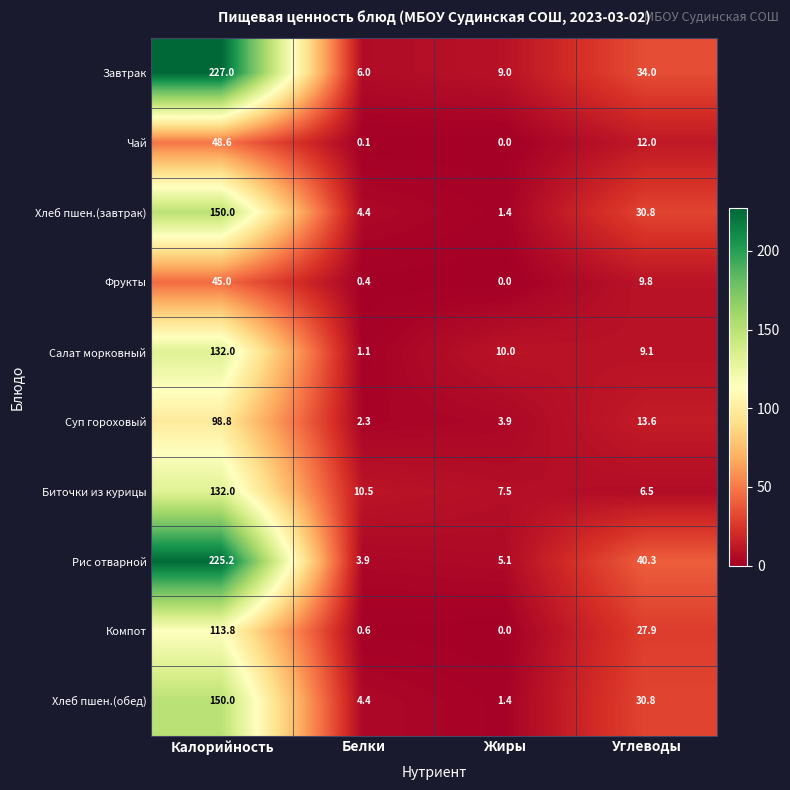

The Хлеб пшен.(завтрак) series shows 30.8 at Углеводы. True or false?

True